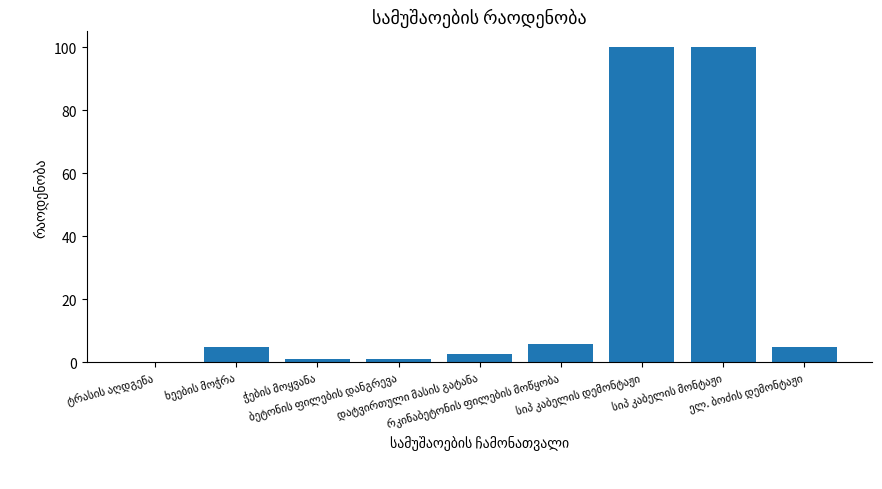

What is the greatest value displayed?

100.0